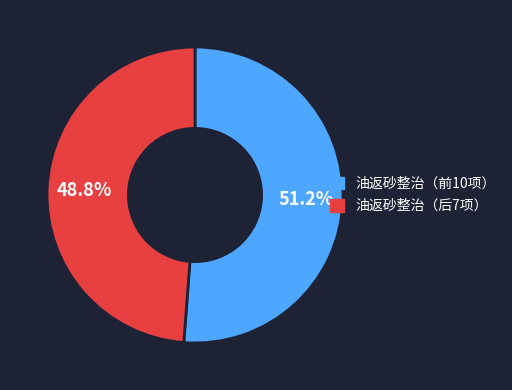

Rank the categories by value from lowest to highest.

油返砂整治（后7项）, 油返砂整治（前10项）